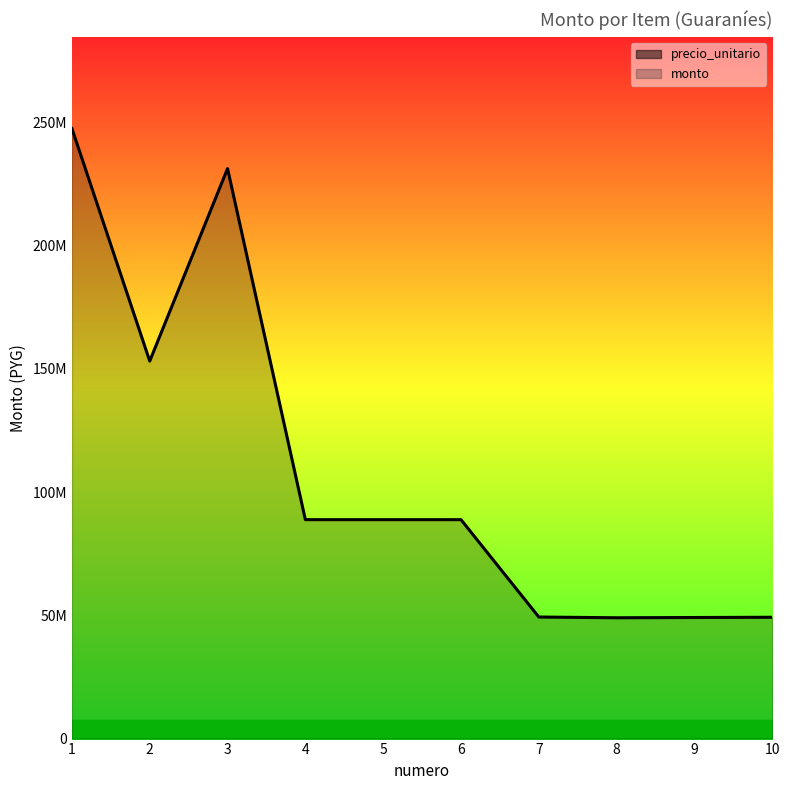

At which category does the chart reach its peak across all series?

1